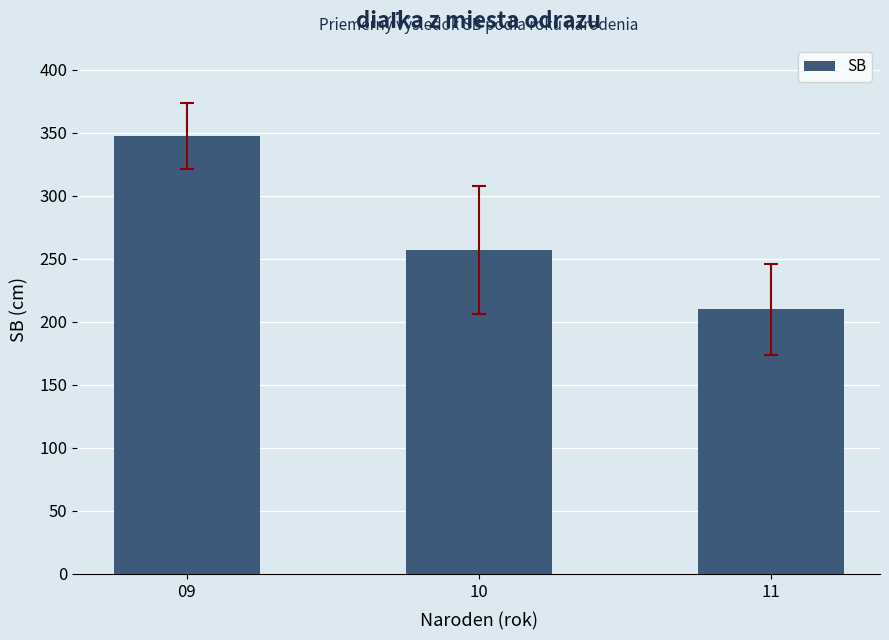

Does the chart contain stacked bars?

No